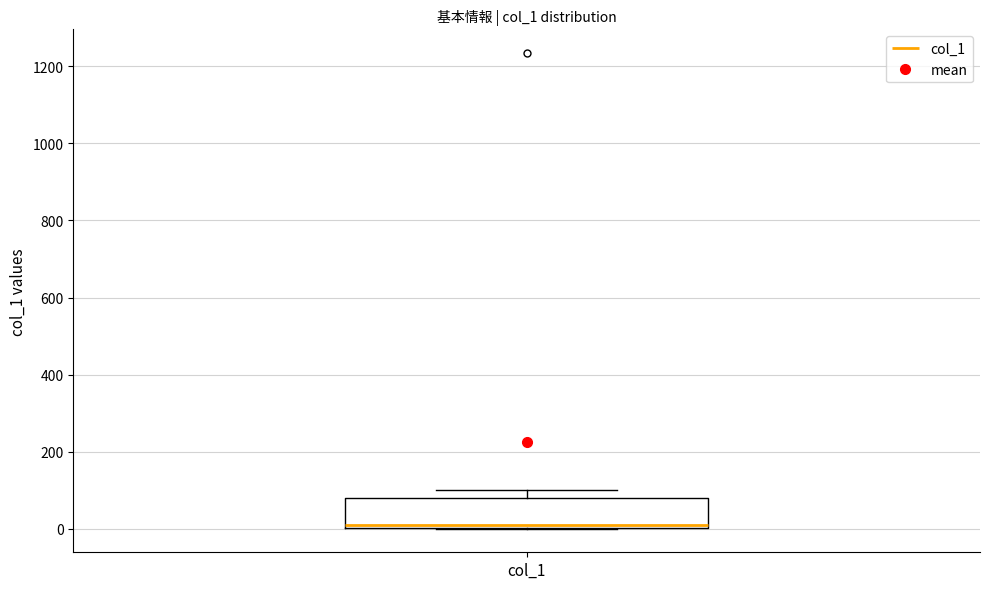

Transcribe this box plot: give where the median line is, the range the box spans, and where the two whiskers end, as read against the y-axis. The values are not printed on the chart, so give them approximately, as read against the axis.

median 20, box 0 to 80, whiskers 0 to 100